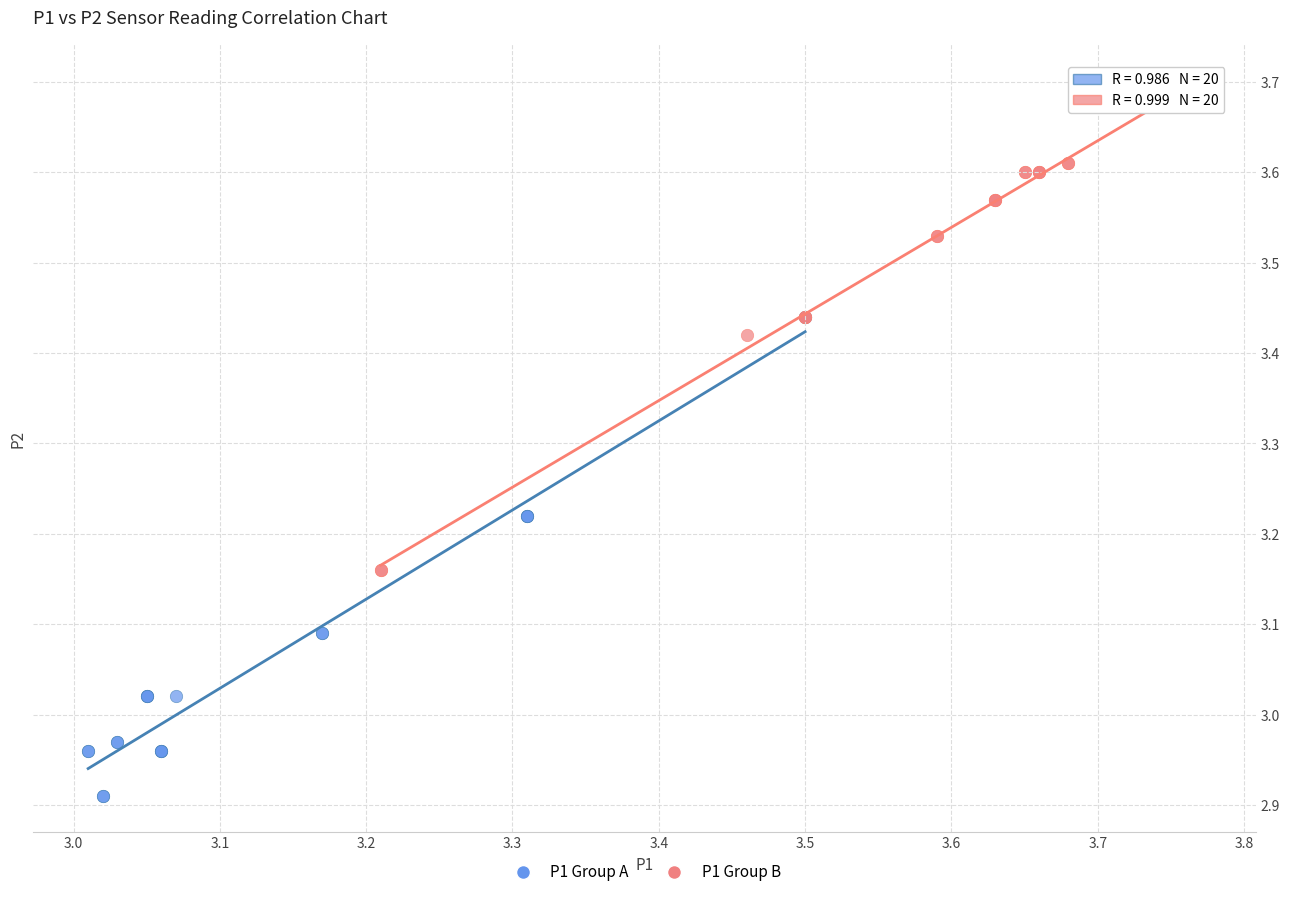

Which series reaches the minimum Y coordinate?

P1 Group A